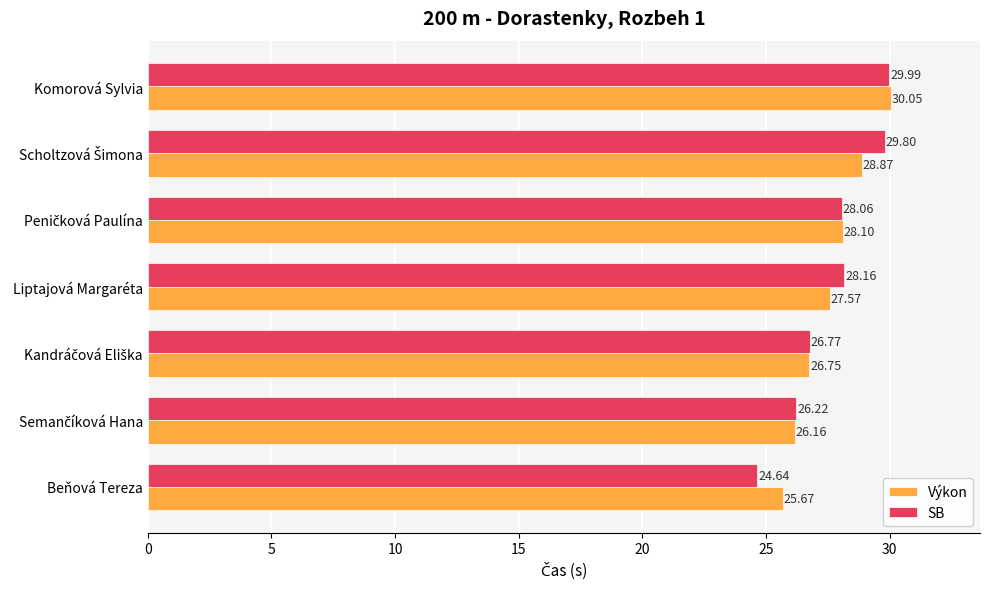

List the series in order of their peak value, lowest first.

SB, Výkon